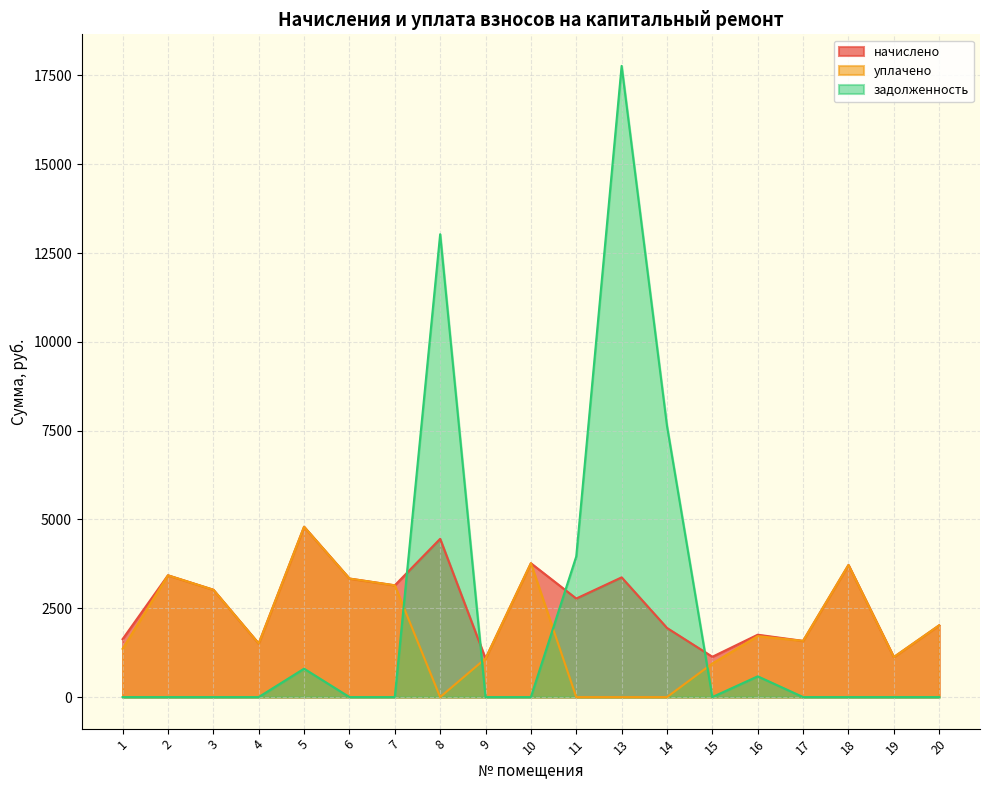

Is the value of уплачено at 1 greater than the value of задолженность at 15?

Yes